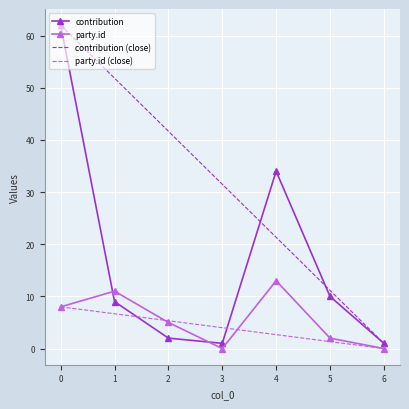

Which series has the largest range (max minus min)?

contribution